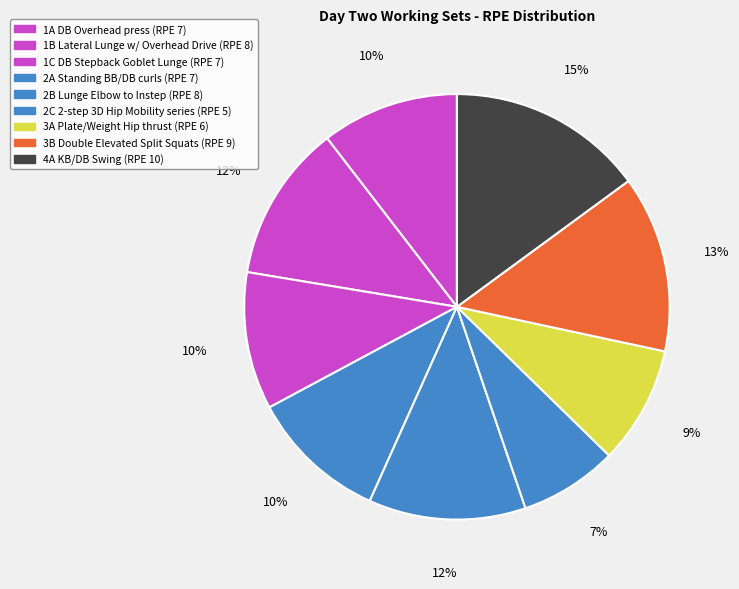

To the nearest percent, what is the combined percentage of 1B Lateral Lunge w/ Overhead Drive and 3A Plate/Weight Hip thrust?

21%